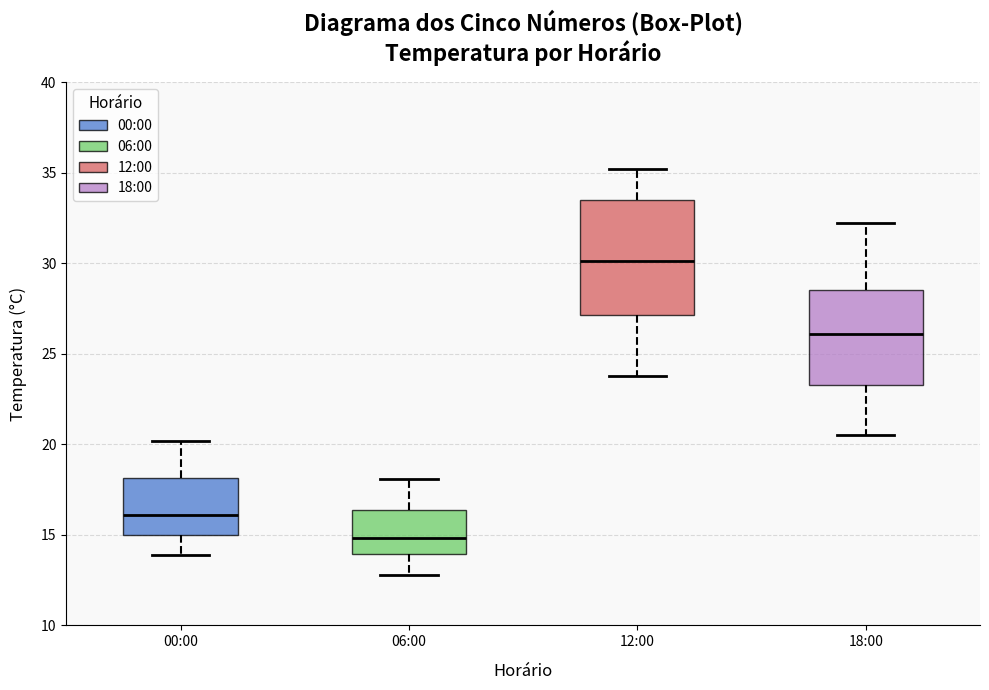

Where does the upper whisker of the box for 06:00 end on the y-axis? The values are not printed on the chart, so give them approximately, as read against the axis.

18.0